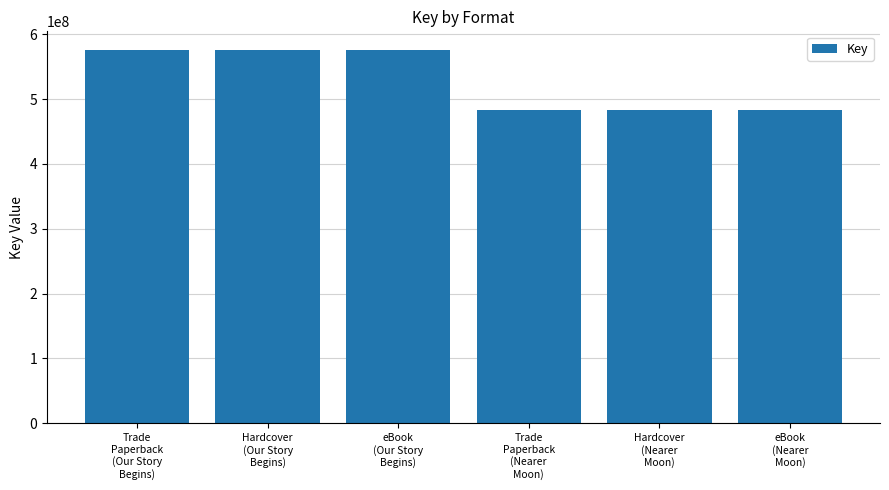

Reading right to left, transcribe all the data shown in this chart.

483701792	483701792	483701792	575549979	575549979	575549979